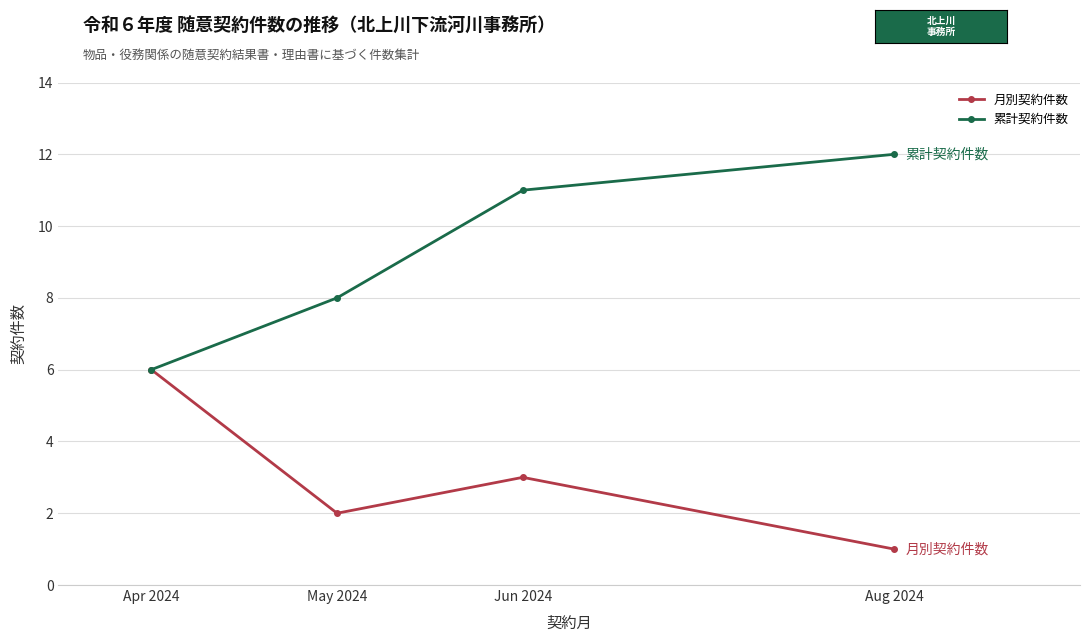

What is the difference between the second highest and second lowest values in the 累計契約件数 series?

3